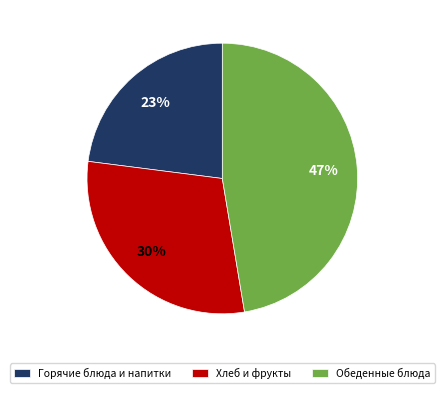

True or false: Обеденные блюда accounts for 34% of the total.

False